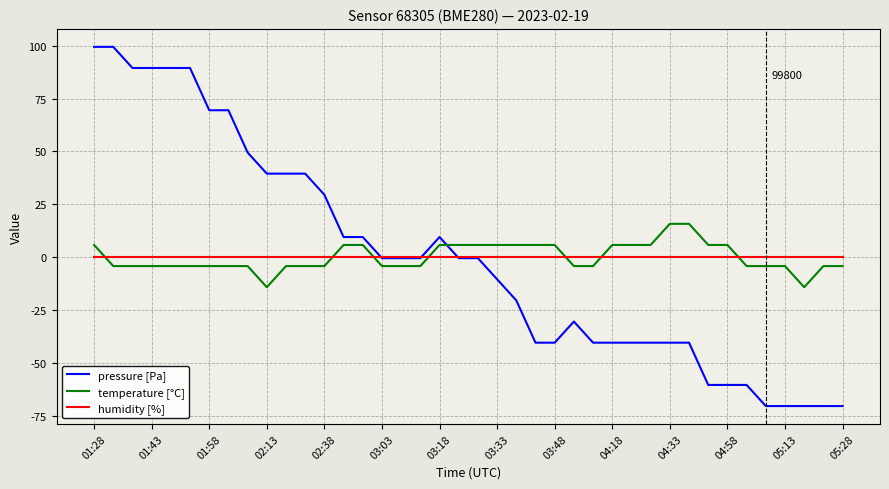

List the series in order of their peak value, highest first.

pressure [Pa], temperature [°C], humidity [%]